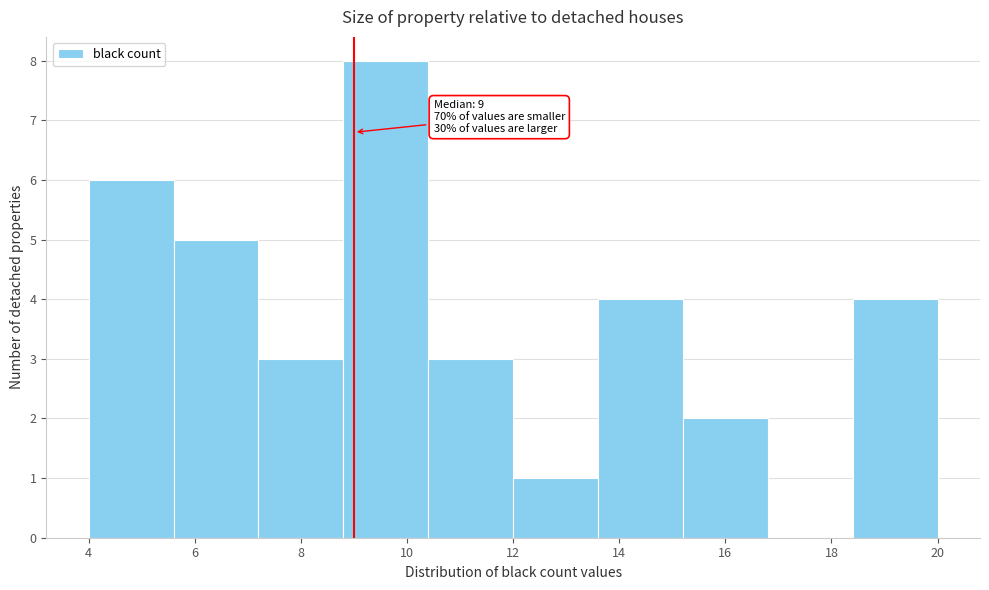

Over which range of the x-axis is the bar tallest?

8.8 to 10.4